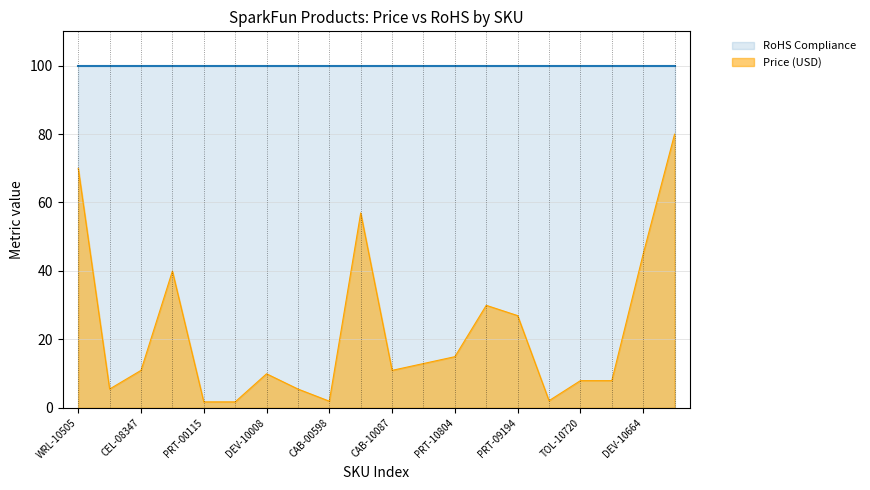

What is the maximum value shown in the chart?

100.0